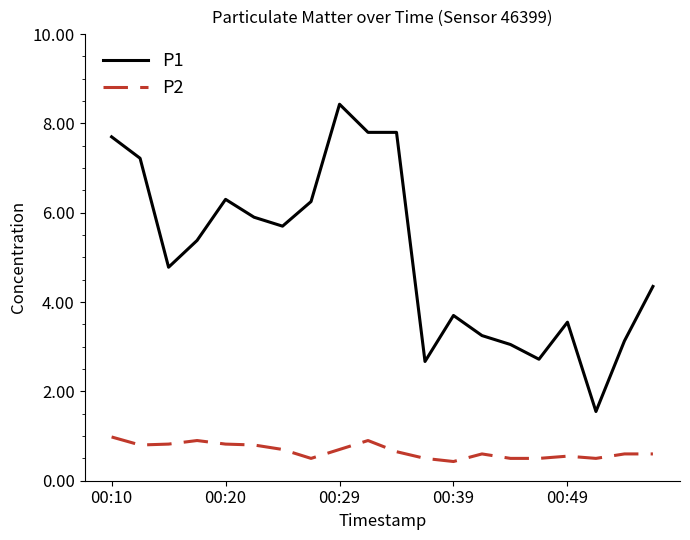

Rank the series by their average value, from lowest to highest.

P2, P1